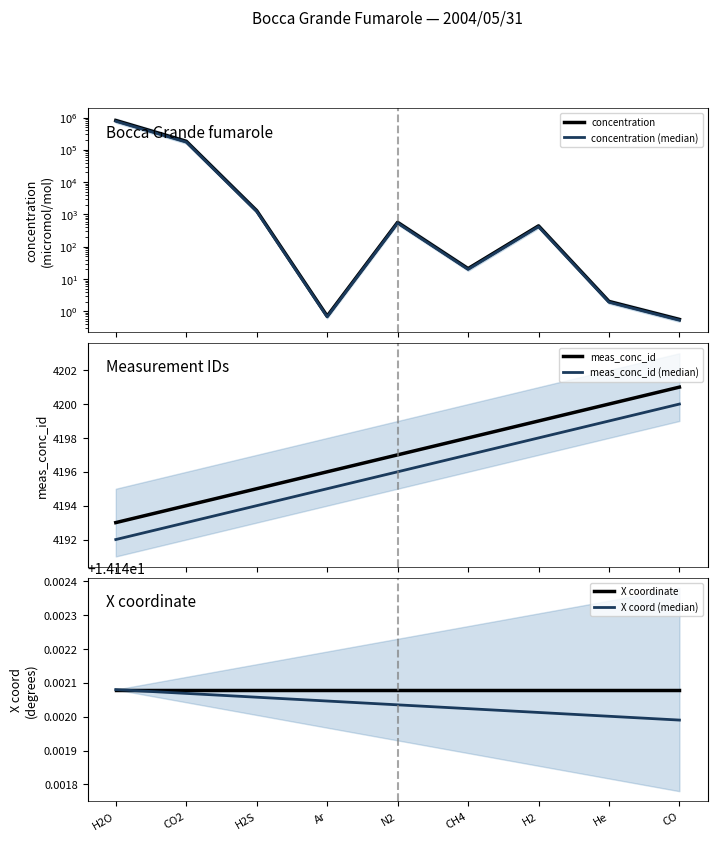

Which category has the highest value in the concentration (median) series?

H2O